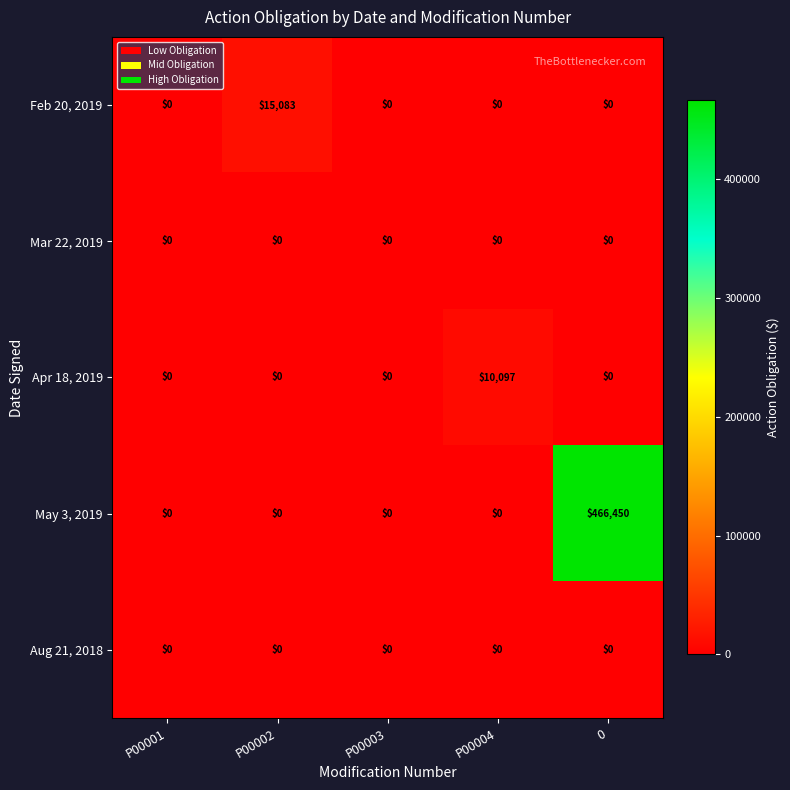

How many data points in Feb 20, 2019 are above 0?

1